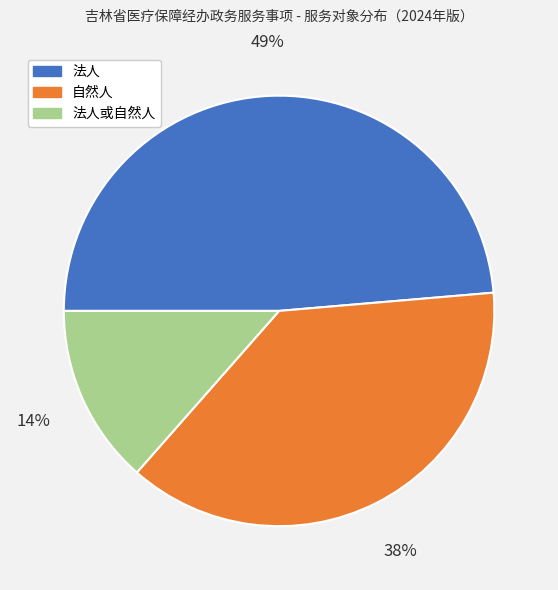

Is it true that 自然人 is 44% of the pie?

False